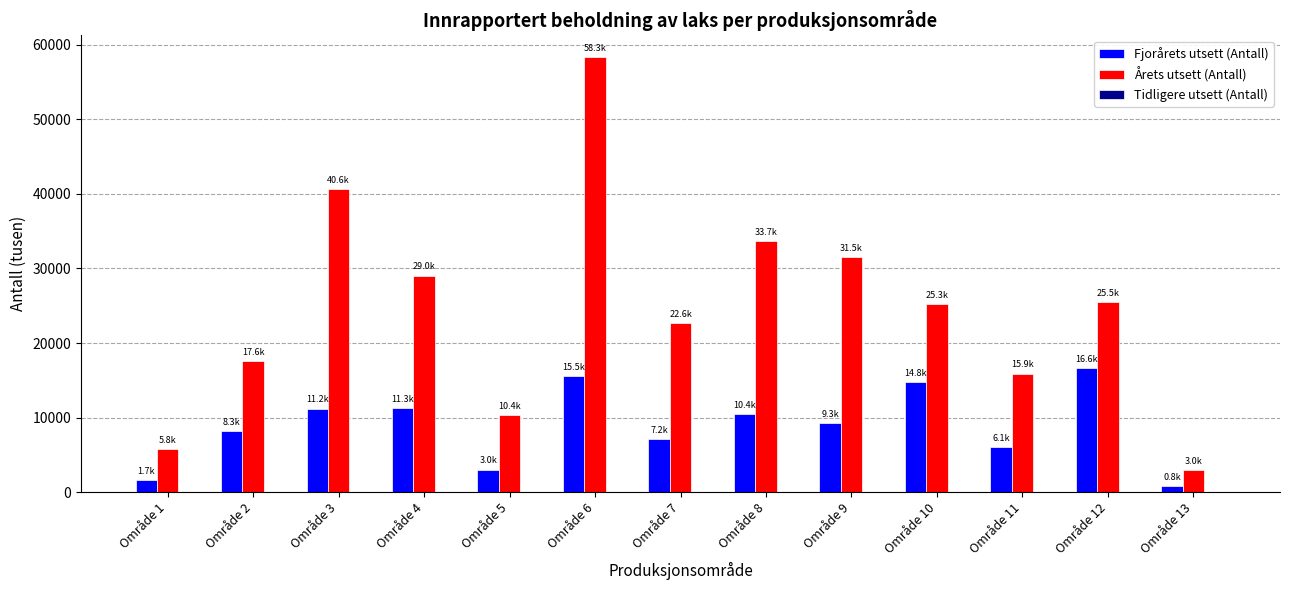

List the series in order of their overall mean, highest first.

Årets utsett (Antall), Fjorårets utsett (Antall)